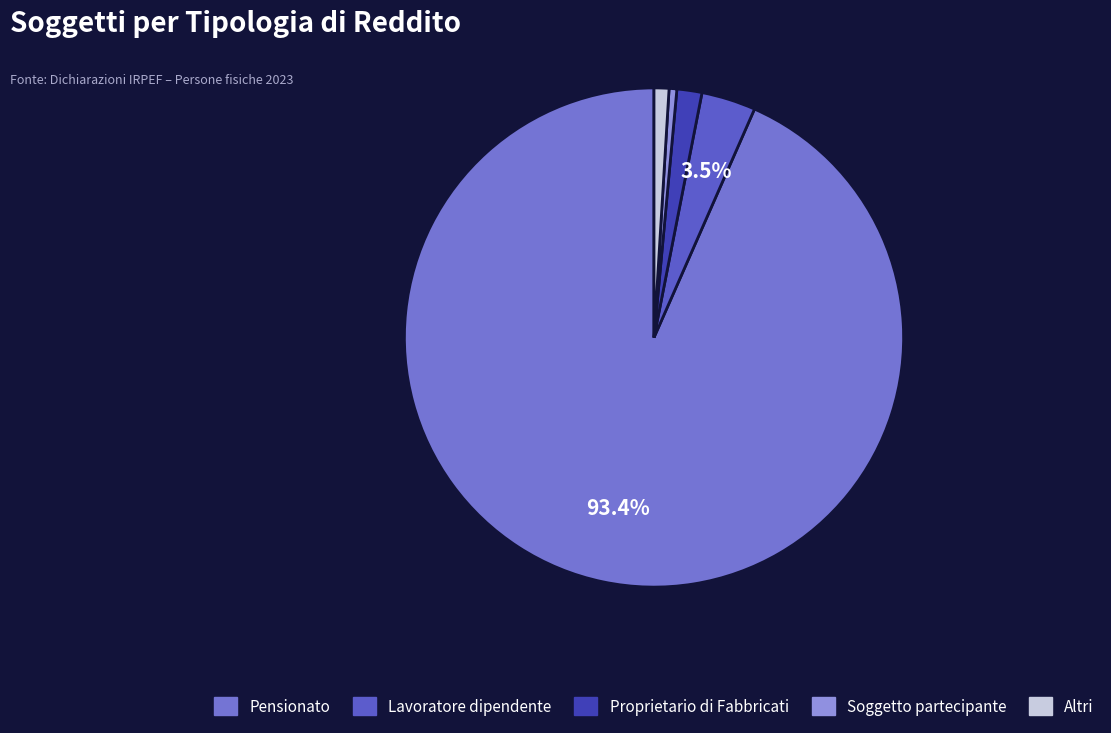

To the nearest percent, what is the average slice percentage?

20%